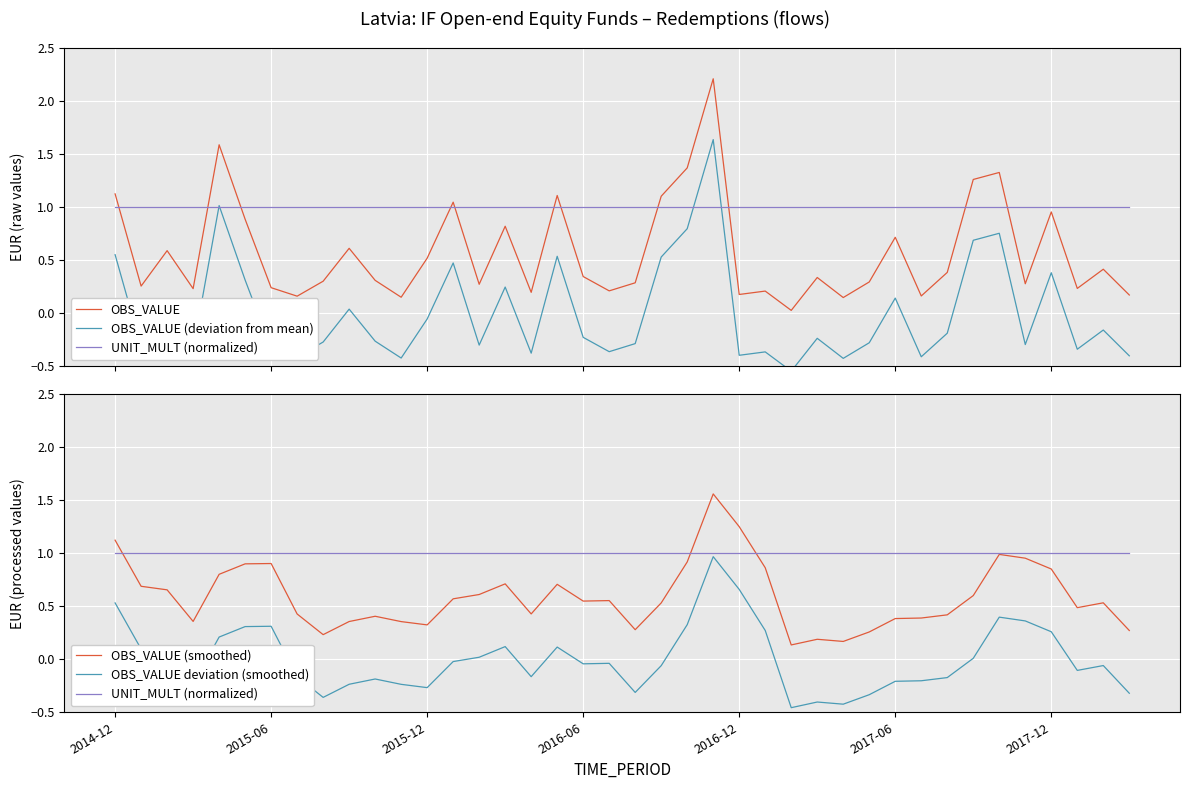

Is this an area chart (filled region under the line)?

No